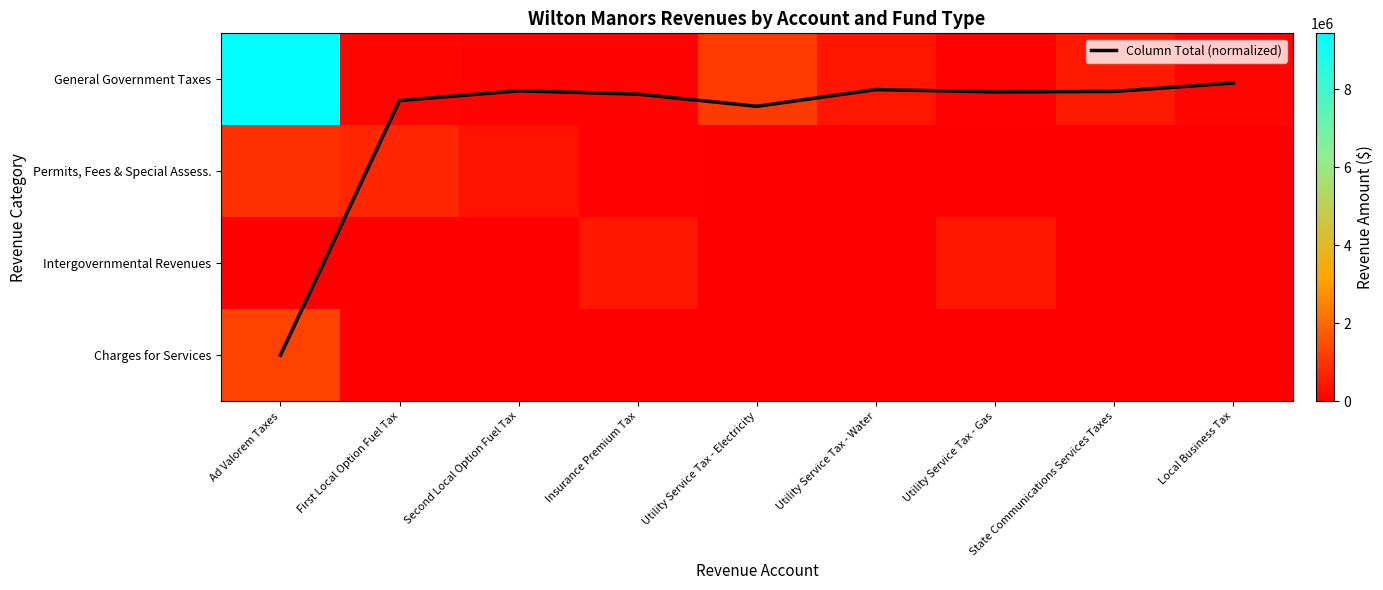

What is the difference between the maximum and minimum values in the Column Total (normalized) series?

3.0